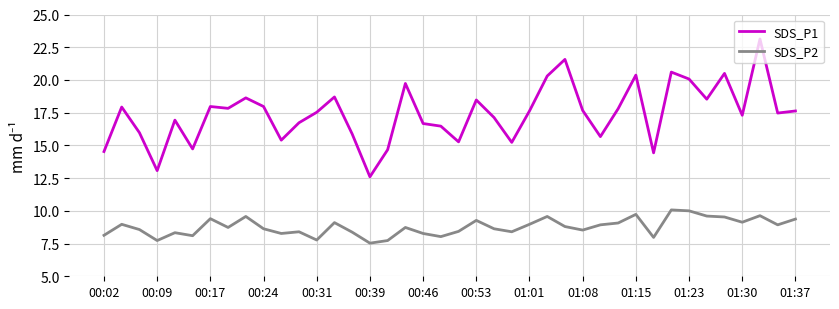

Which series has the largest total across all categories?

SDS_P1